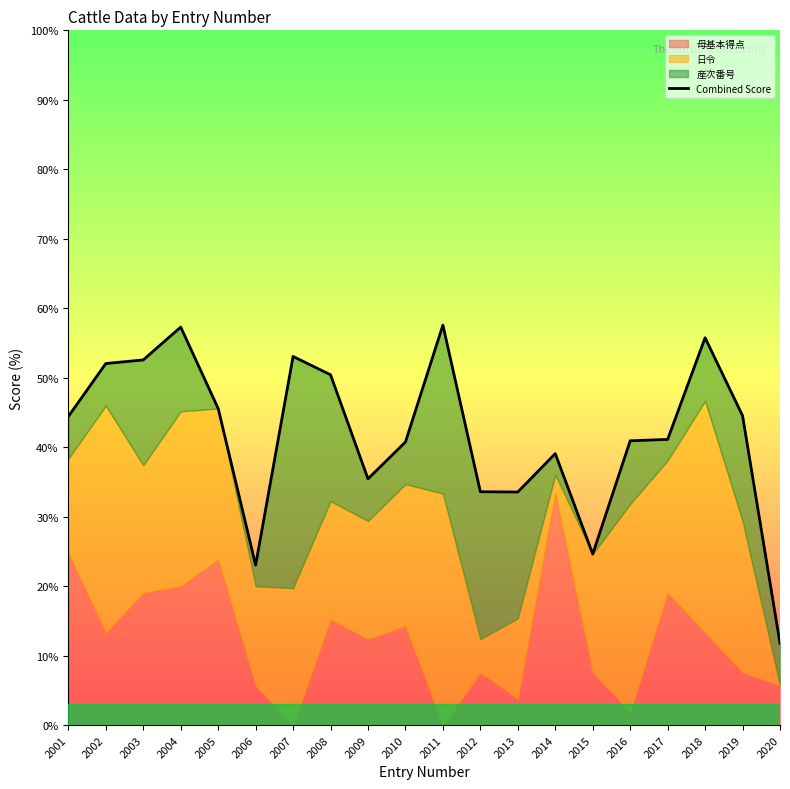

Where does the data first go above 44?

2001